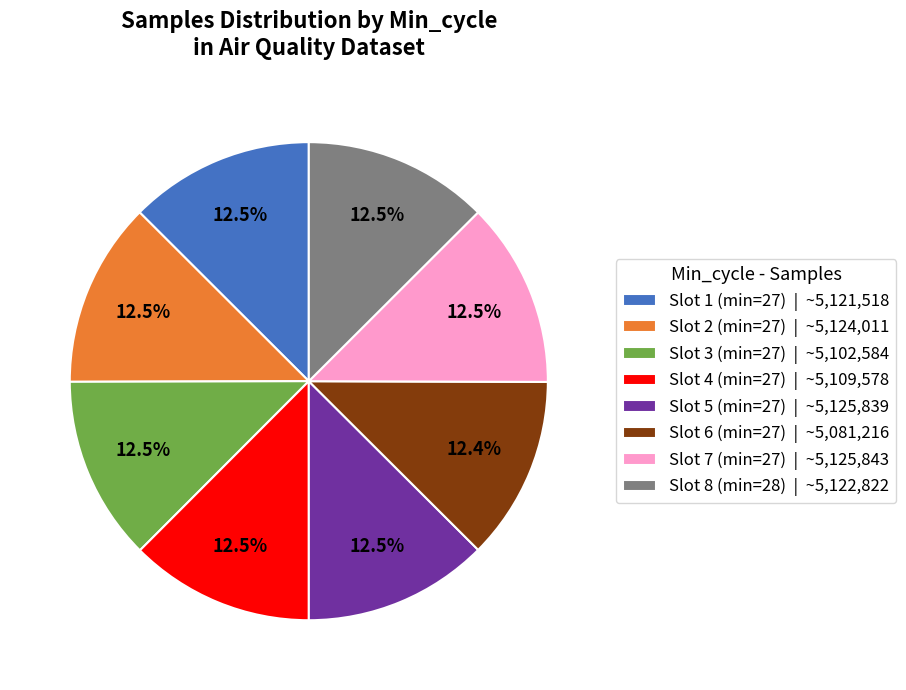

Is there a majority slice in this chart?

No